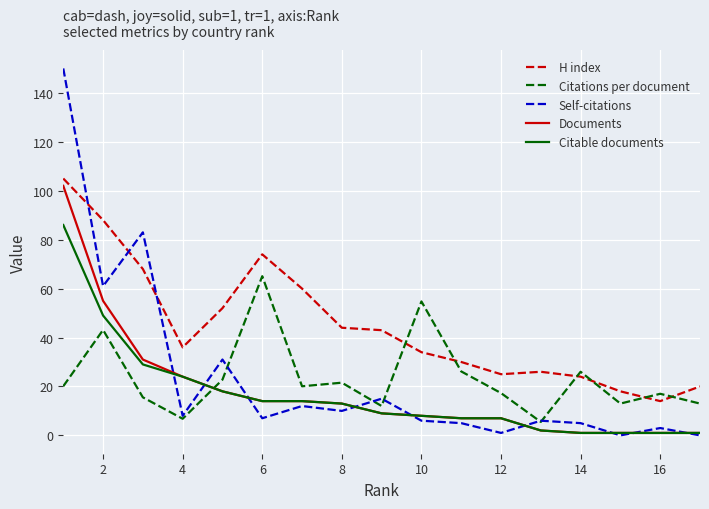

What is the difference between the maximum and minimum values in the Citations per document series?

59.6